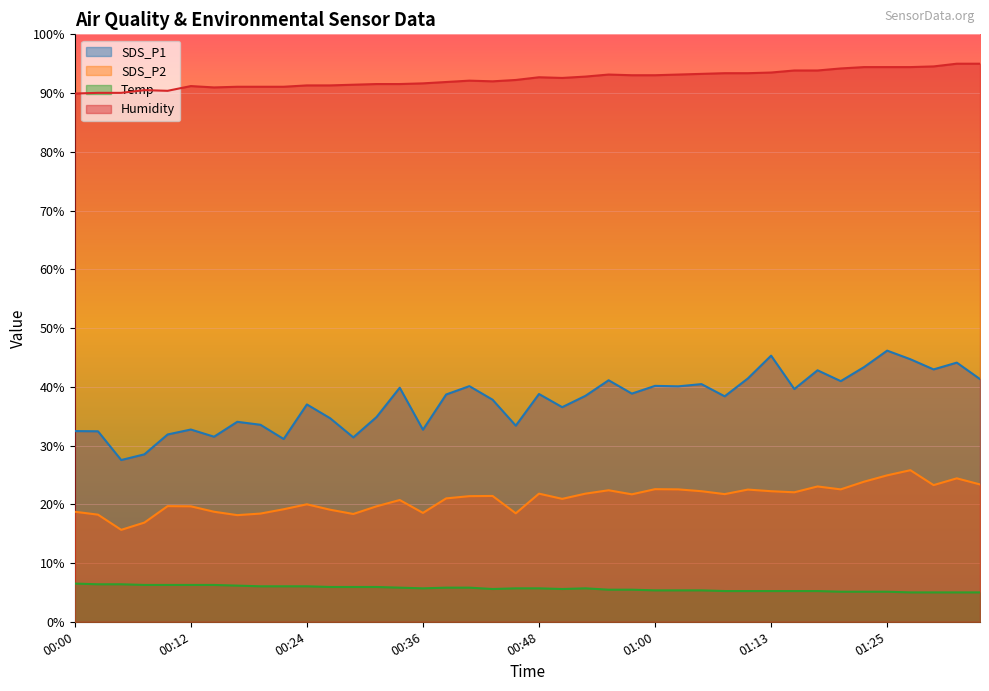

Reading left to right, transcribe all the data shown in this chart.

SDS_P1: 32.5	32.4	27.5	28.5	31.9	32.7	31.5	34.0	33.5	31.1	37.0	34.7	31.4	34.8	39.8	32.7	38.7	40.1	37.8	33.4	38.8	36.5	38.5	41.1	38.8	40.2	40.1	40.5	38.4	41.4	45.3	39.6	42.8	41.0	43.3	46.2	44.7	43.0	44.1	41.3
SDS_P2: 18.7	18.2	15.7	16.9	19.7	19.7	18.7	18.2	18.4	19.2	20.0	19.1	18.4	19.7	20.7	18.5	21.0	21.4	21.4	18.5	21.8	20.9	21.8	22.4	21.7	22.6	22.5	22.2	21.7	22.5	22.2	22.0	23.0	22.5	23.8	24.9	25.8	23.3	24.4	23.4
Temp: 6.5	6.4	6.4	6.3	6.3	6.3	6.3	6.2	6.0	6.0	6.0	5.9	5.9	5.9	5.8	5.7	5.8	5.8	5.6	5.7	5.7	5.6	5.7	5.5	5.5	5.3	5.3	5.3	5.2	5.2	5.2	5.2	5.2	5.1	5.1	5.1	5.0	5.0	5.0	5.0
Humidity: 89.9	90.0	90.0	90.5	90.4	91.2	91.0	91.1	91.1	91.1	91.3	91.3	91.4	91.5	91.5	91.7	91.9	92.1	92.0	92.2	92.7	92.6	92.8	93.2	93.0	93.0	93.2	93.3	93.4	93.4	93.5	93.8	93.8	94.2	94.4	94.4	94.4	94.5	95.0	95.0